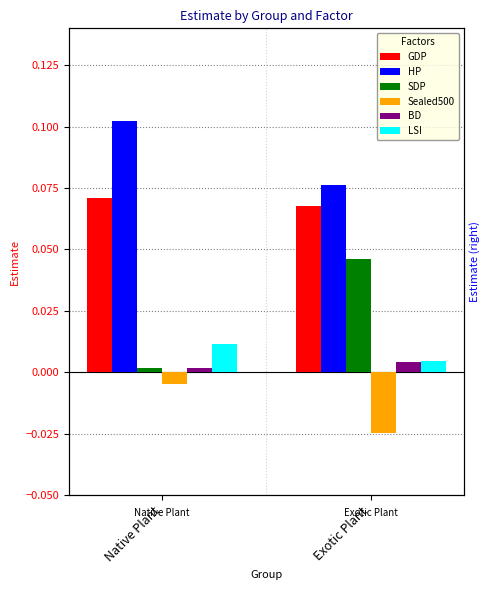

Which label corresponds to the largest value in the chart?

Native Plant